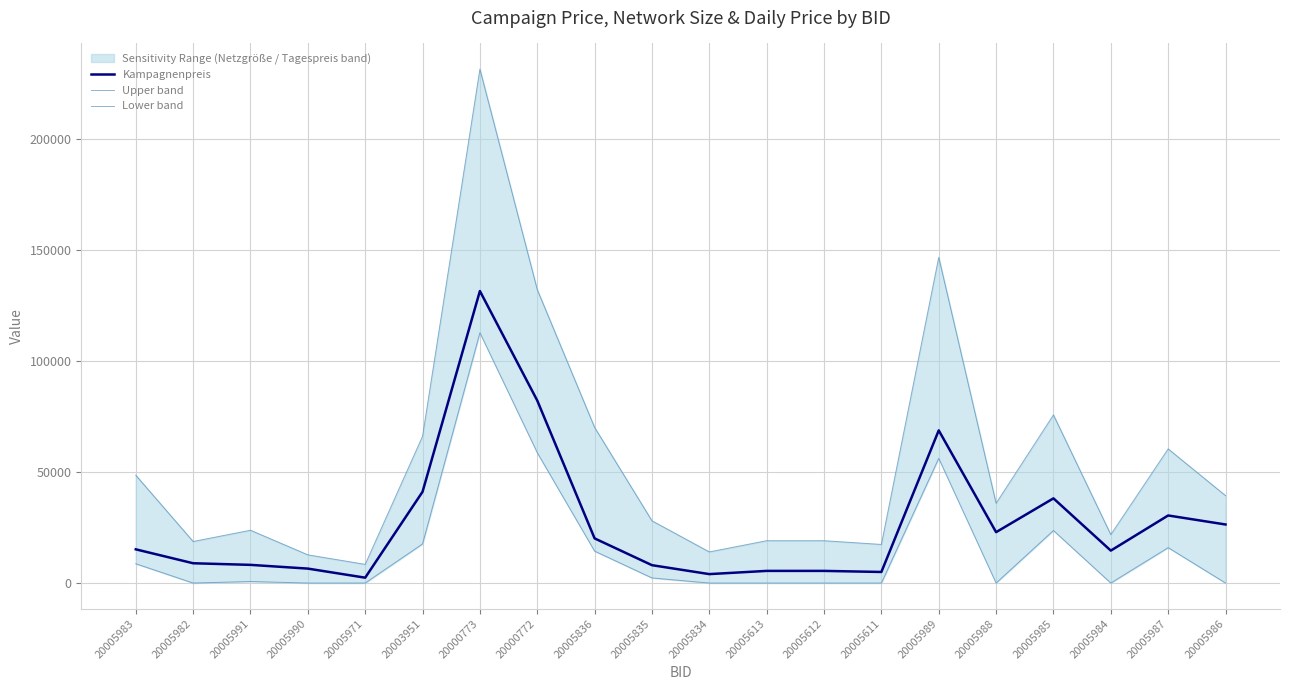

At which label does Upper band reach its minimum?

20005971